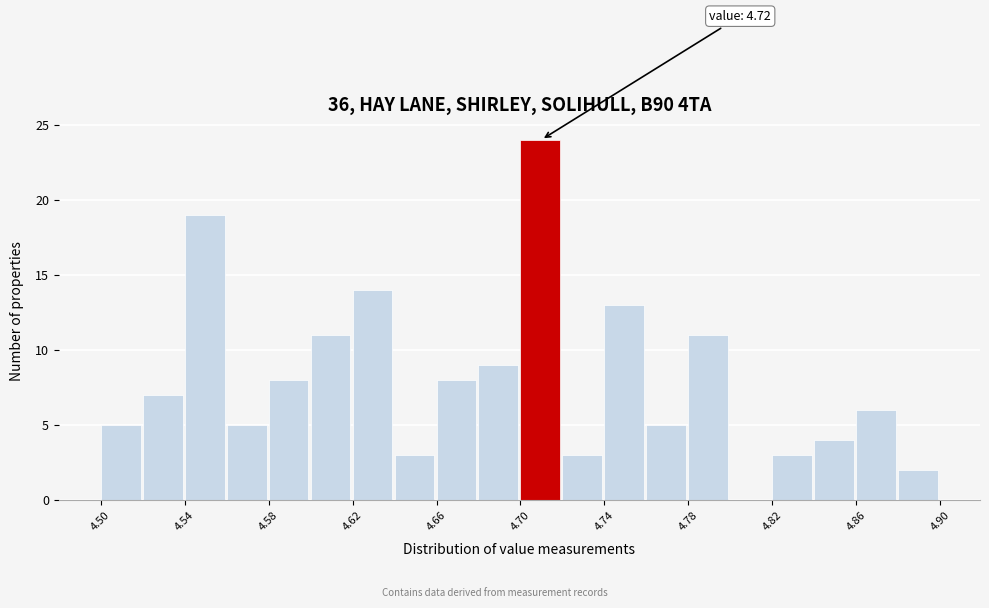

Which range on the x-axis has the tallest bar?

4.70 to 4.72